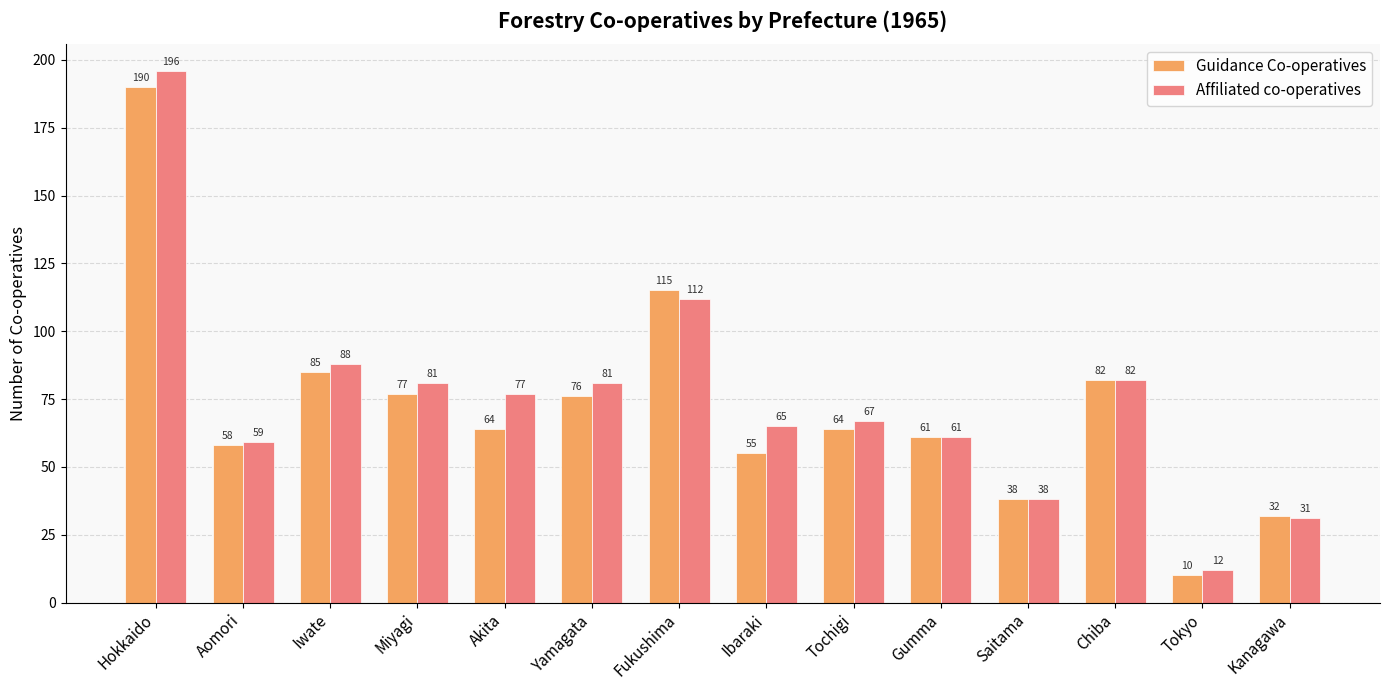

What is the label of the 11th bar from the left?

Saitama